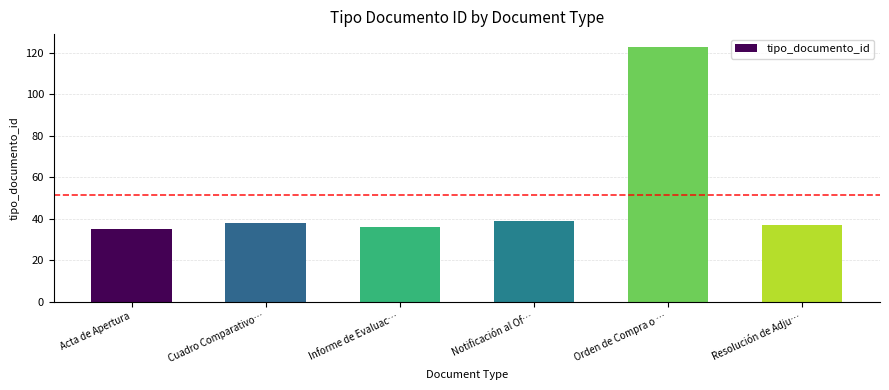

Are the bars horizontal?

No